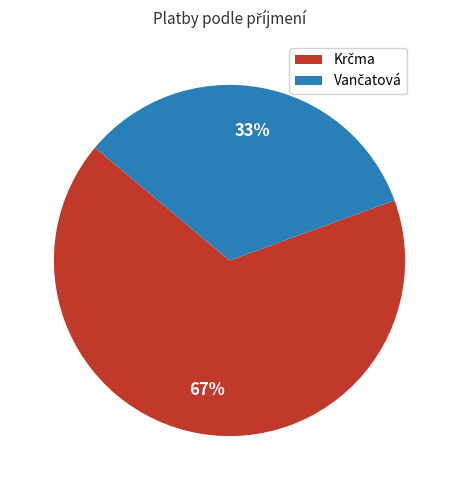

To the nearest percent, what is the average slice percentage?

50%